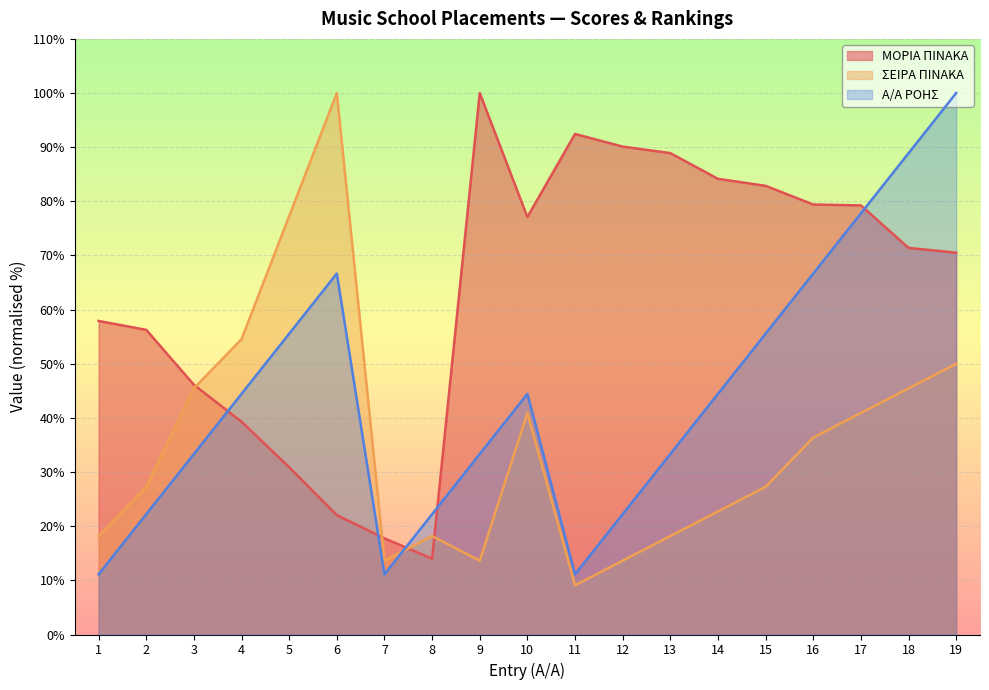

Is it true that ΣΕΙΡΑ ΠΙΝΑΚΑ equals 23.2 at 3?

False